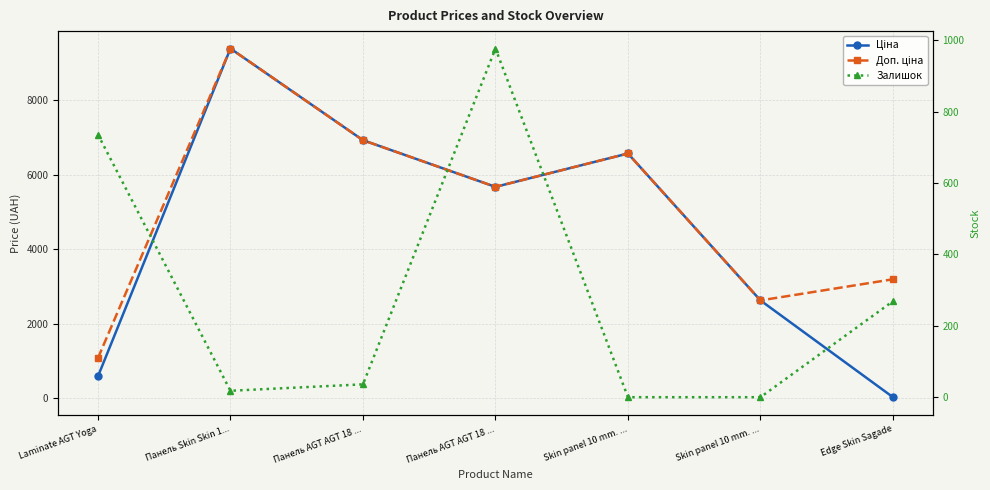

What is the value of the Залишок point at the 2nd from the left?

18.0